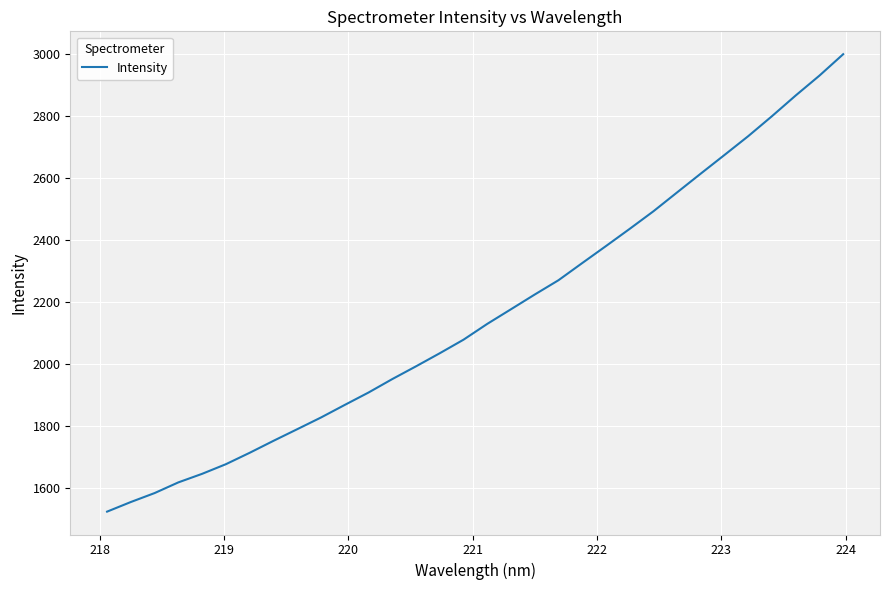

What is the difference between the maximum and minimum values?

1472.8